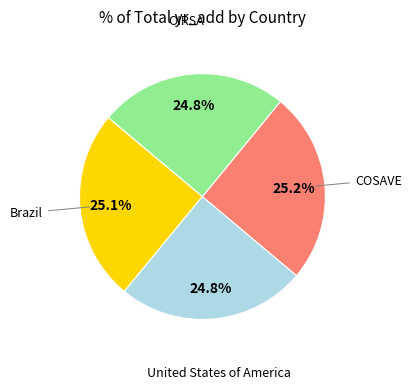

To the nearest percent, what is the combined percentage of United States of America and OIRSA?

50%